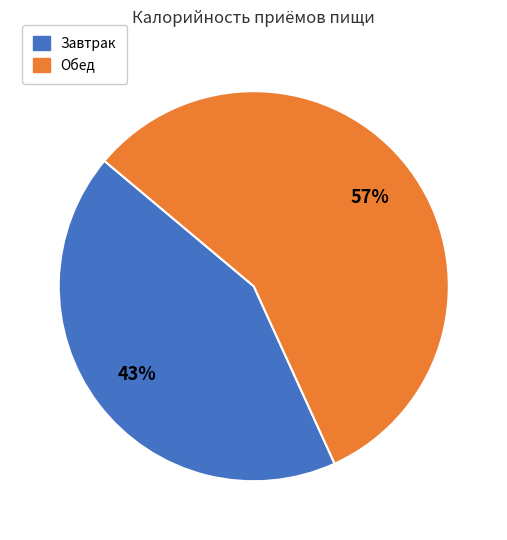

To the nearest percent, what is the average slice percentage?

50%